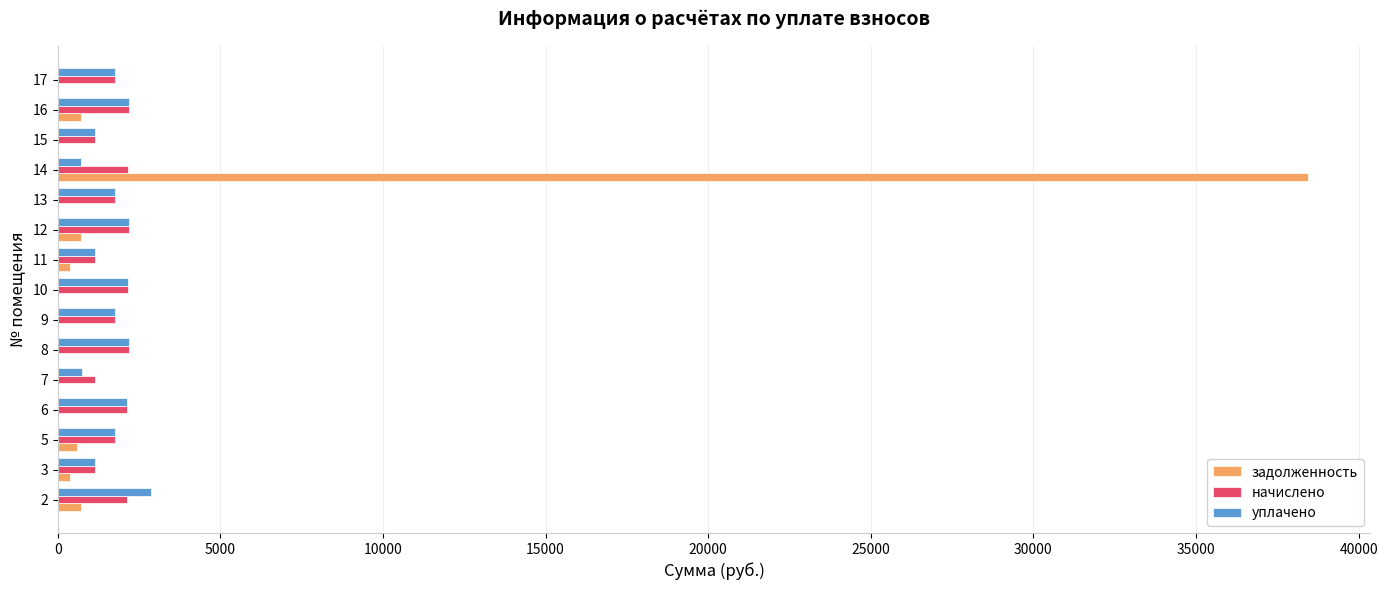

At which category is the sum across all series the highest?

14